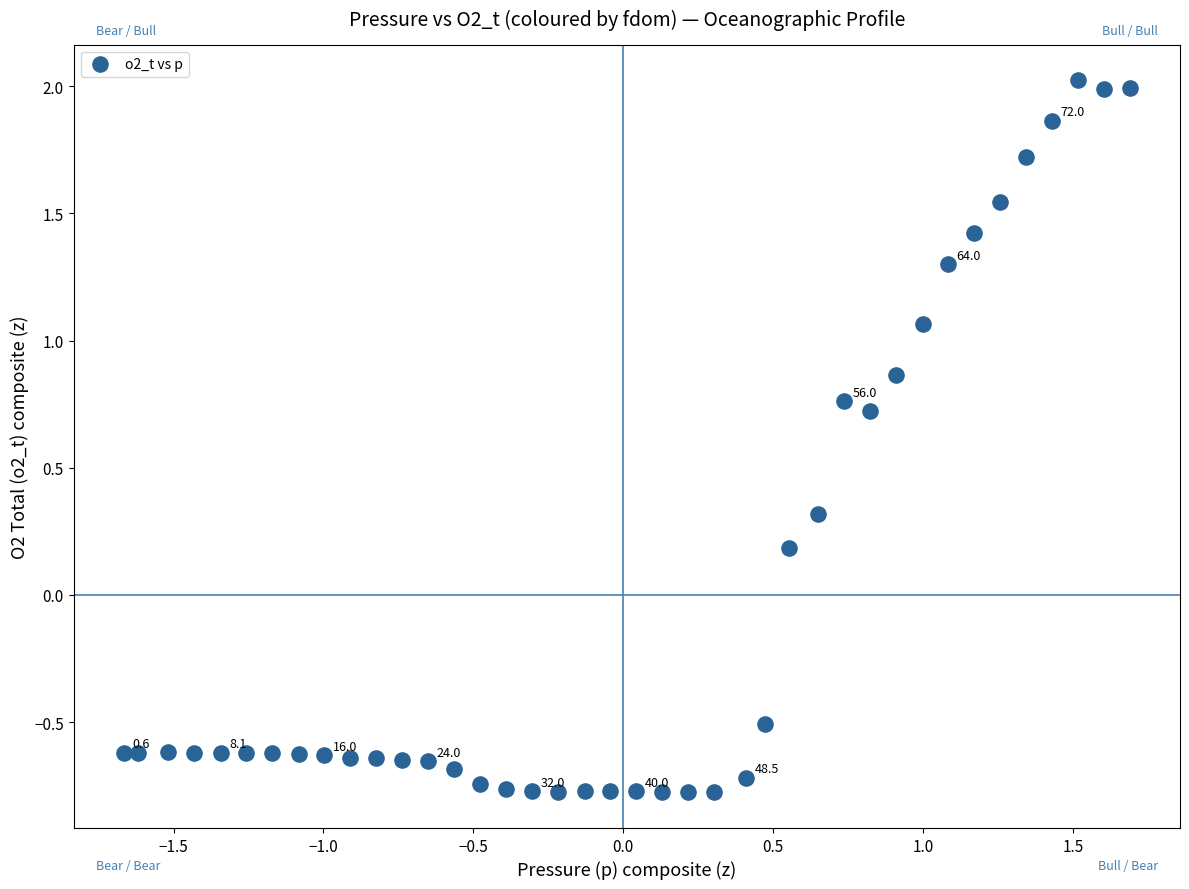

What is the range of Y values (max minus min)?

2.8